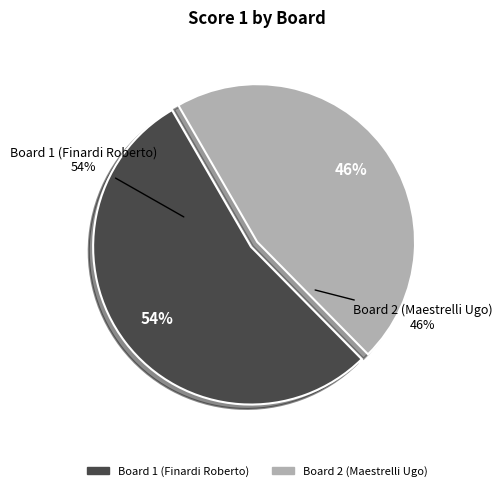

Rank the categories by value from lowest to highest.

Board 2 (Maestrelli Ugo), Board 1 (Finardi Roberto)